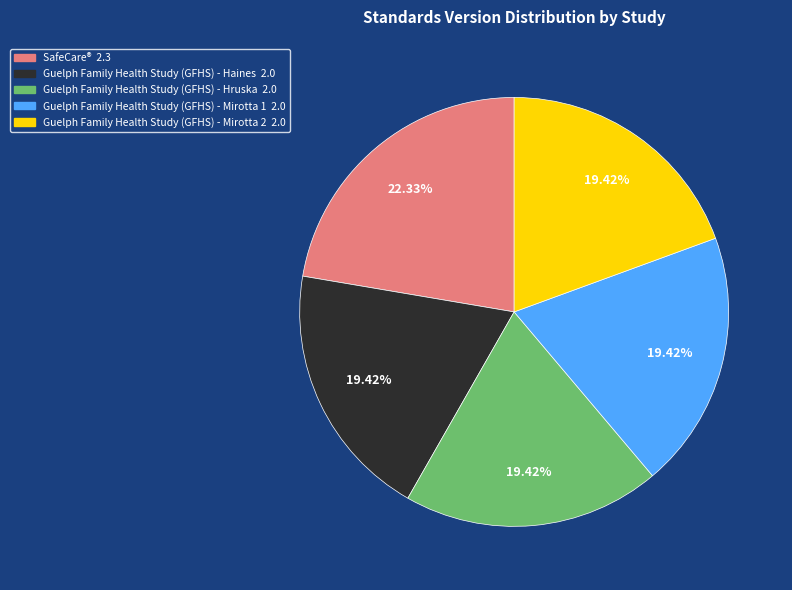

Does SafeCare® account for over 50% of the chart?

No